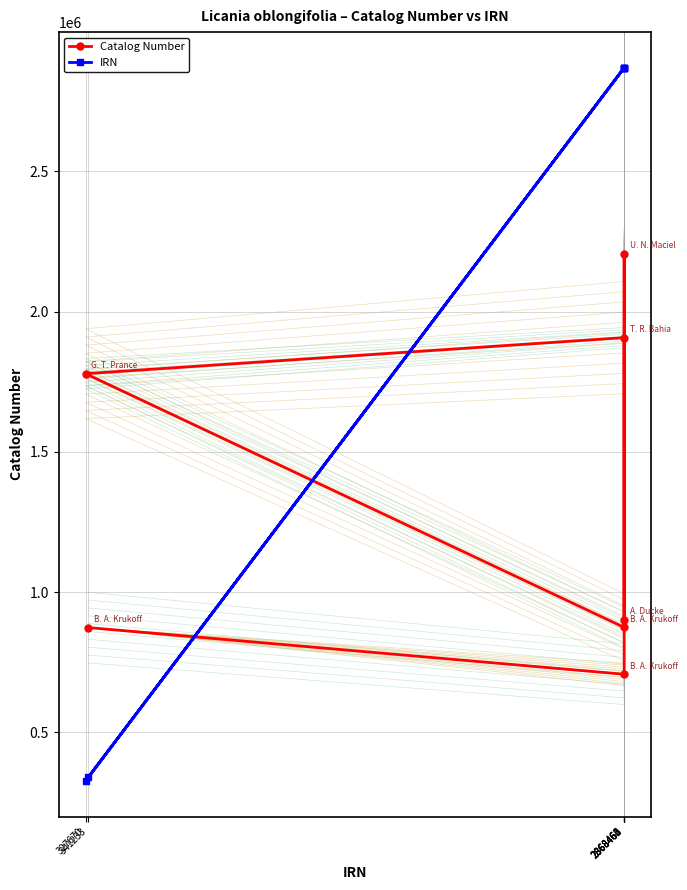

What is the lowest value of the Catalog Number series?

707522